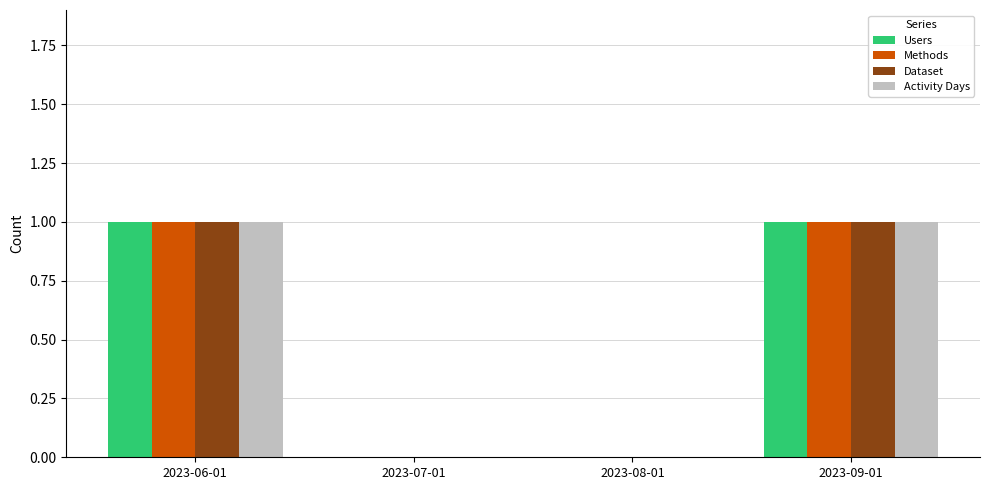

True or false: Activity Days has a value of 1 at 2023-08-01.

False